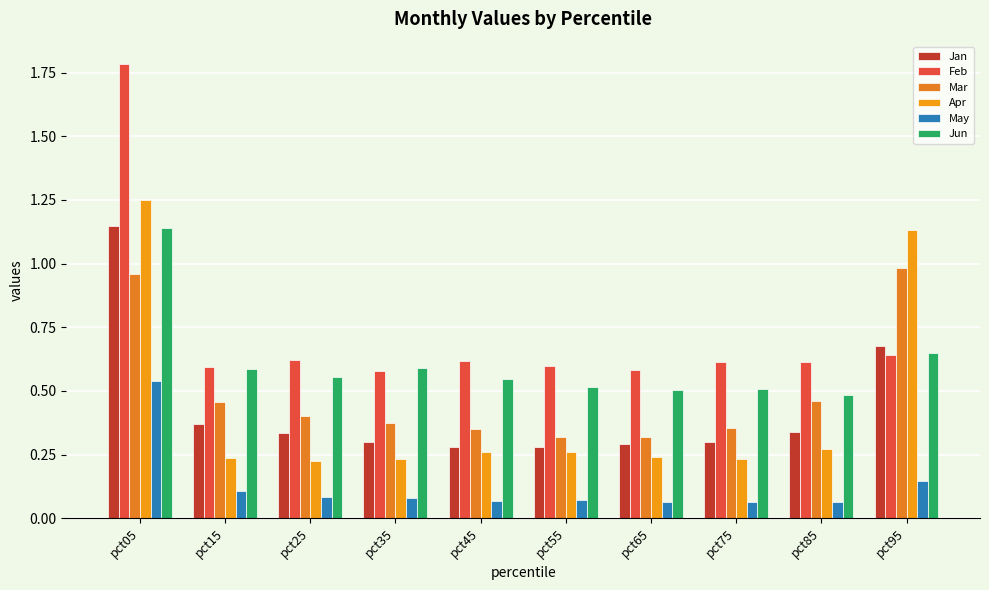

What is the total value across all series at pct15?

2.3